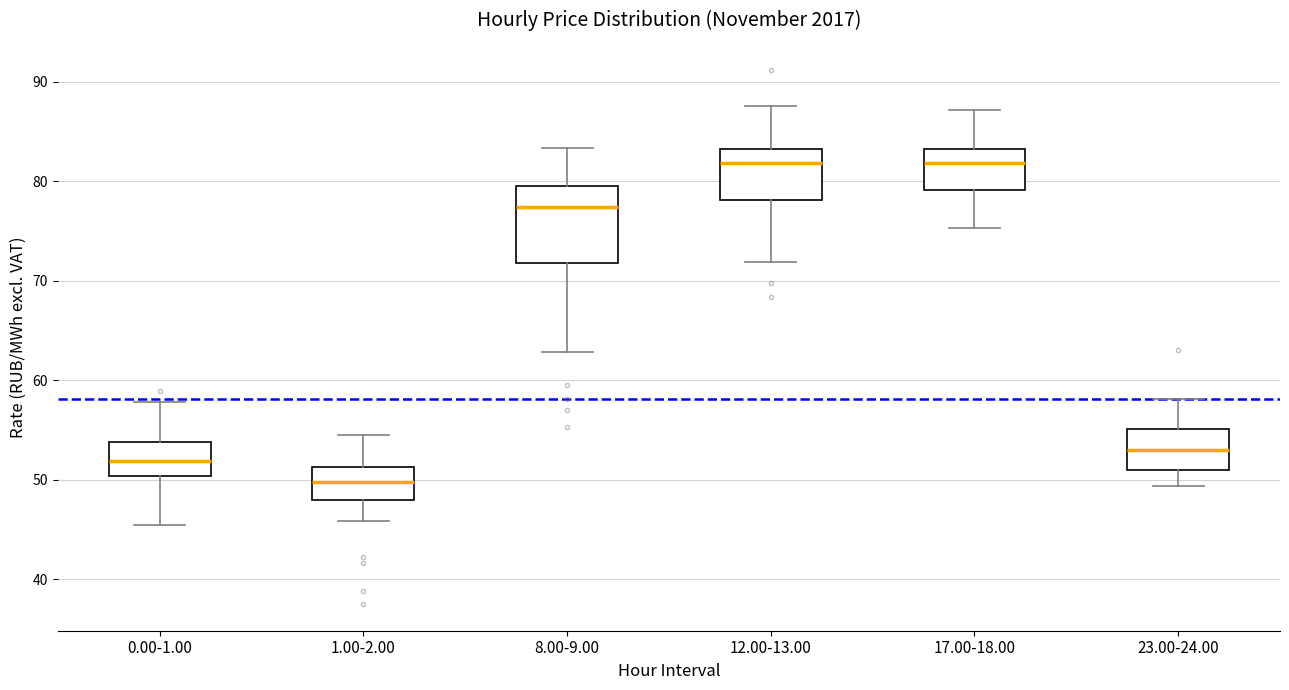

Reading left to right, read every box against the y-axis: the position of its median line, the range the box covers, and the ends of its whiskers. The values are not printed on the chart, so give them approximately, as read against the axis.

0.00-1.00: median 52, box 50 to 54, whiskers 45 to 58
1.00-2.00: median 50, box 48 to 51, whiskers 46 to 55
8.00-9.00: median 77, box 72 to 80, whiskers 63 to 83
12.00-13.00: median 82, box 78 to 83, whiskers 72 to 88
17.00-18.00: median 82, box 79 to 83, whiskers 75 to 87
23.00-24.00: median 53, box 51 to 55, whiskers 49 to 58